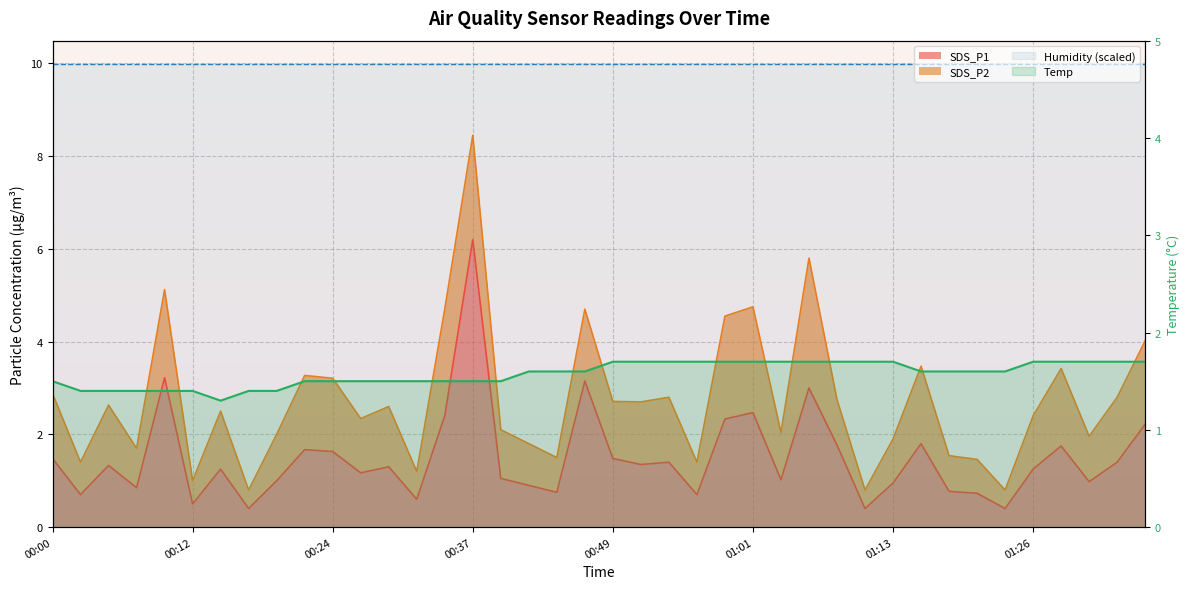

How many interior local valleys does the SDS_P1 series have?

13